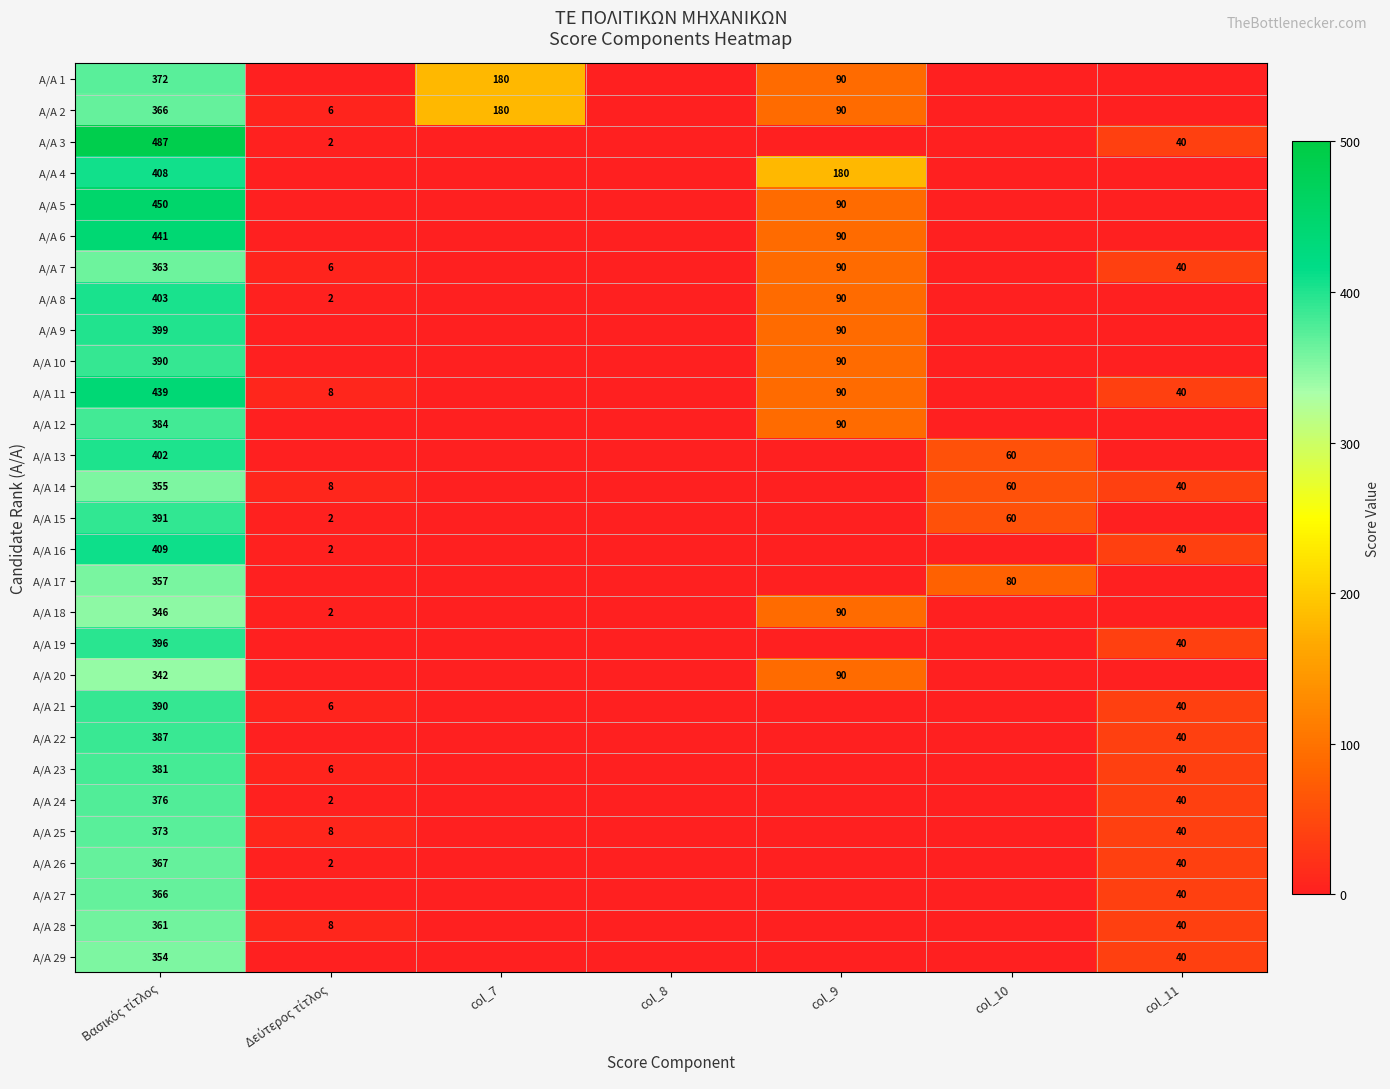

Is it true that A/A 11 equals 40 at col_11?

True